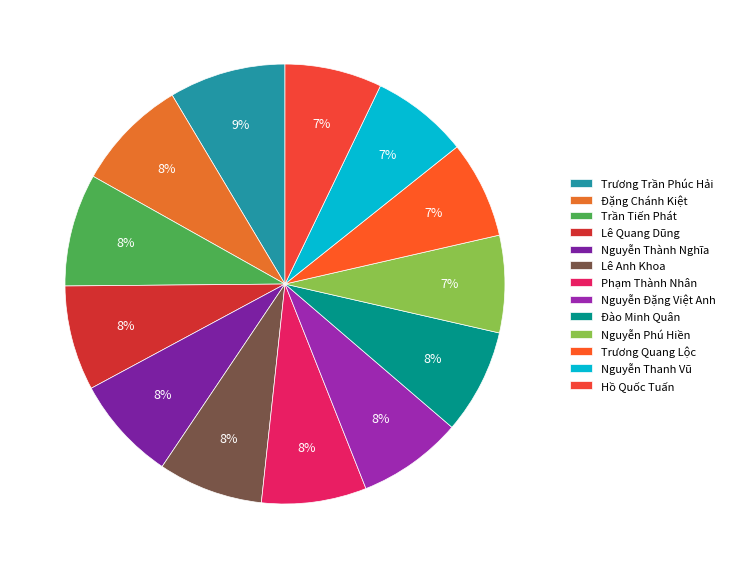

How many slices are in this pie chart?

13